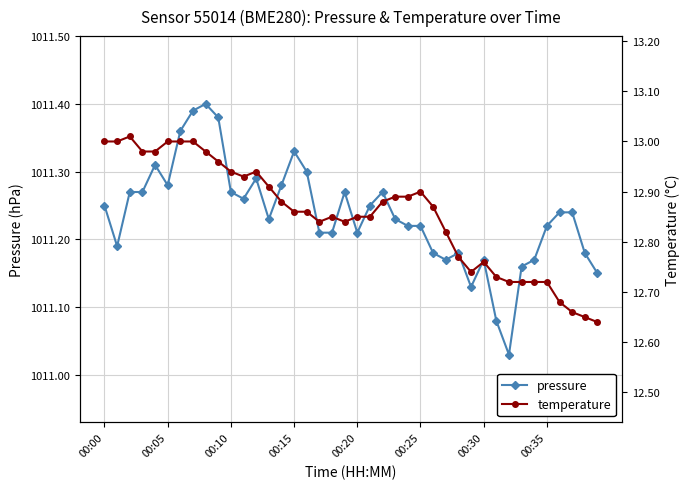

What is the smallest value displayed?

12.6